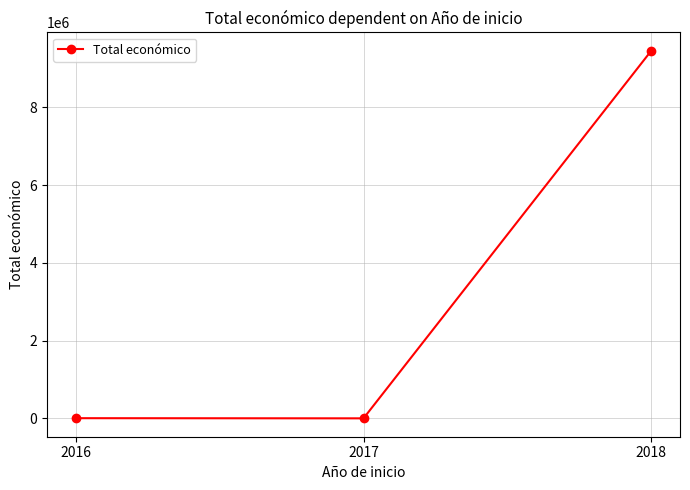

What is the maximum value shown in the chart?

9457424